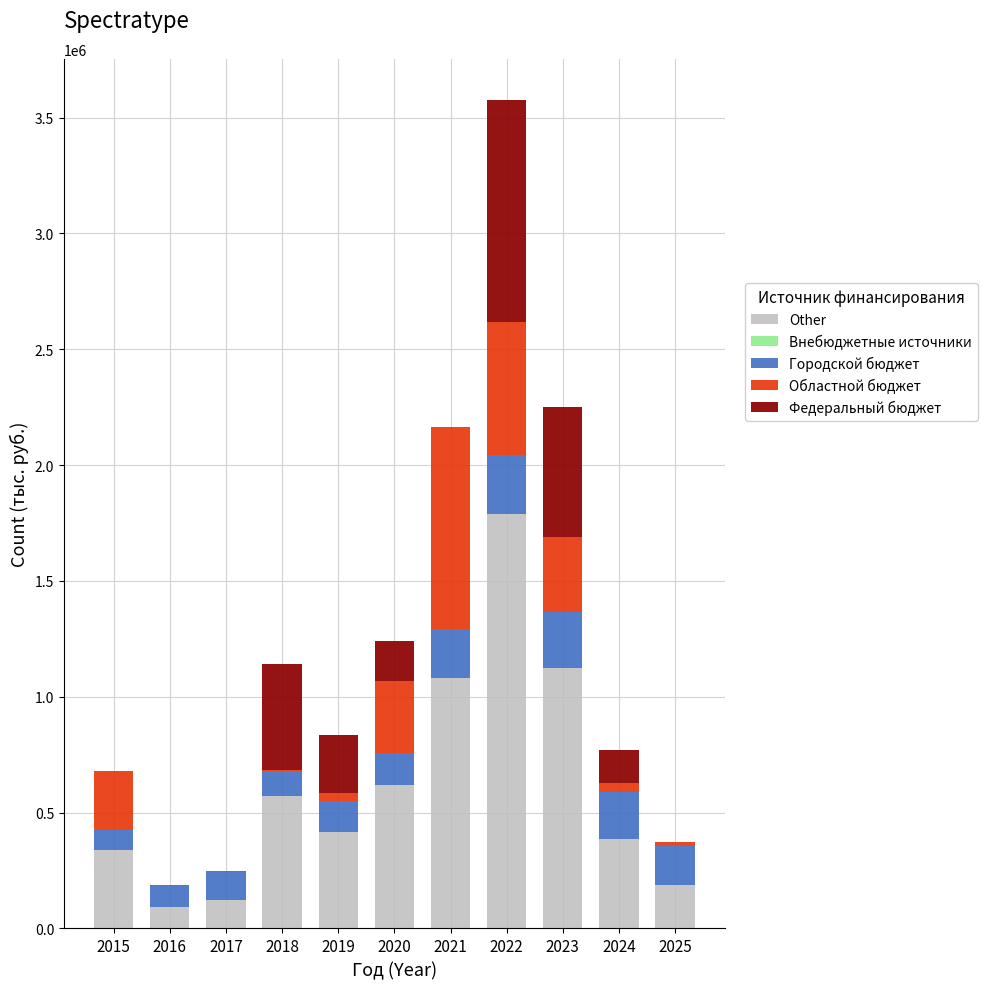

What is the total value across all series at 2020?

1241462.8